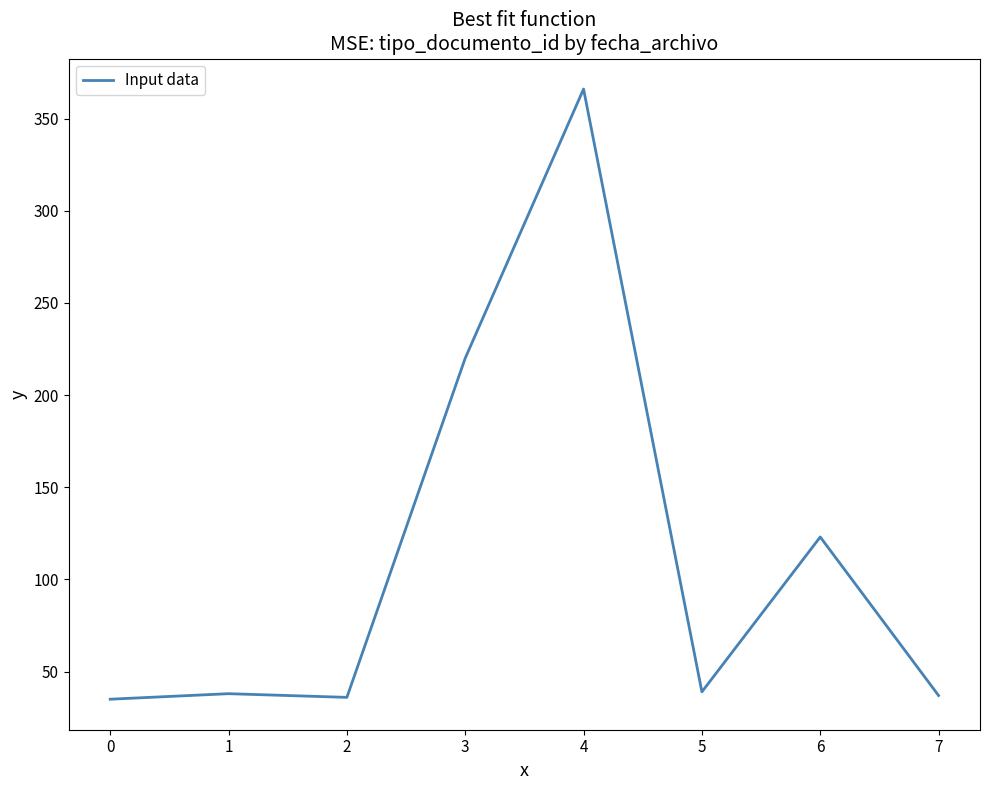

What is the smallest value displayed?

35